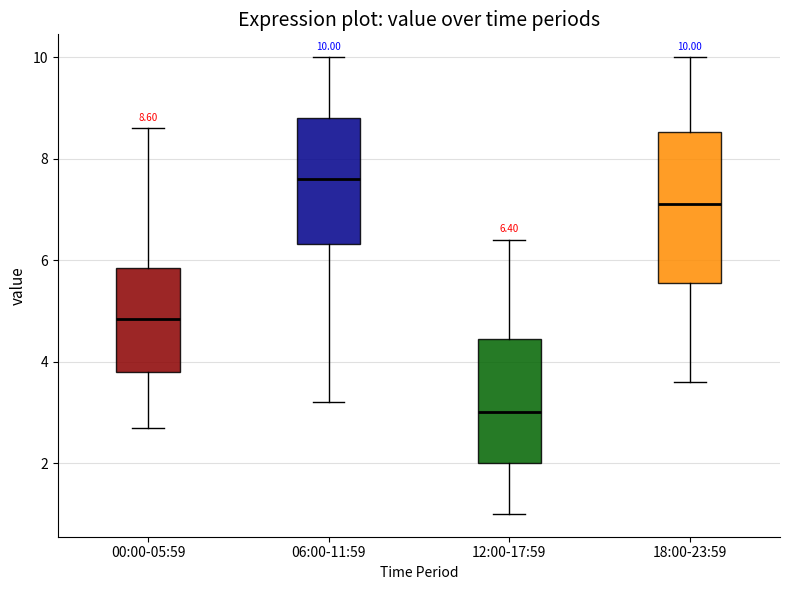

Comparing the boxes themselves (not the whiskers), which one is the tallest?

18:00-23:59